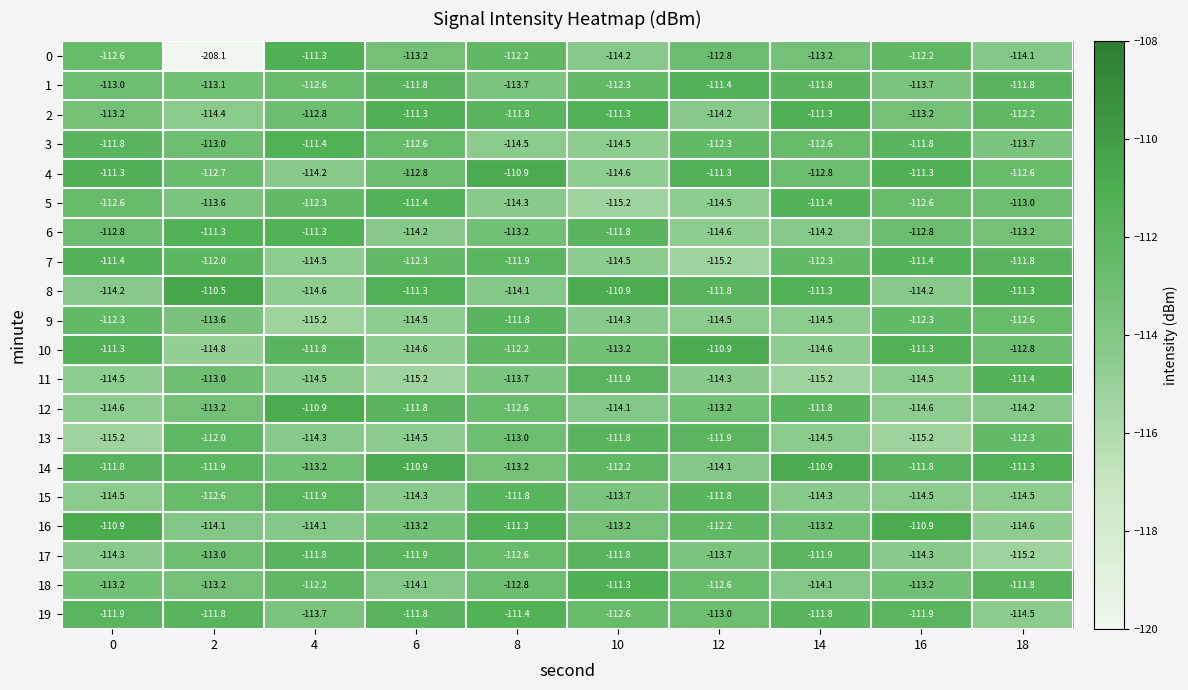

What is the total value across all series at 18?

-2258.9